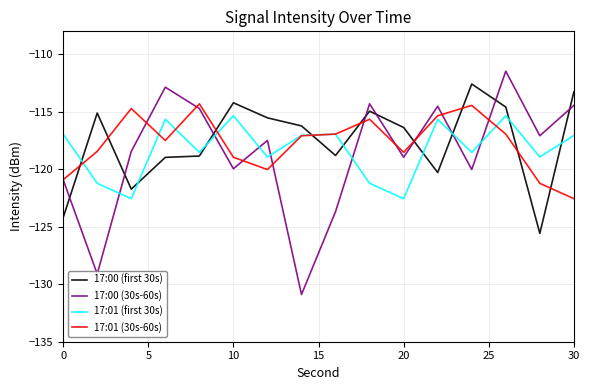

Which series has the largest range (max minus min)?

17:00 (30s-60s)